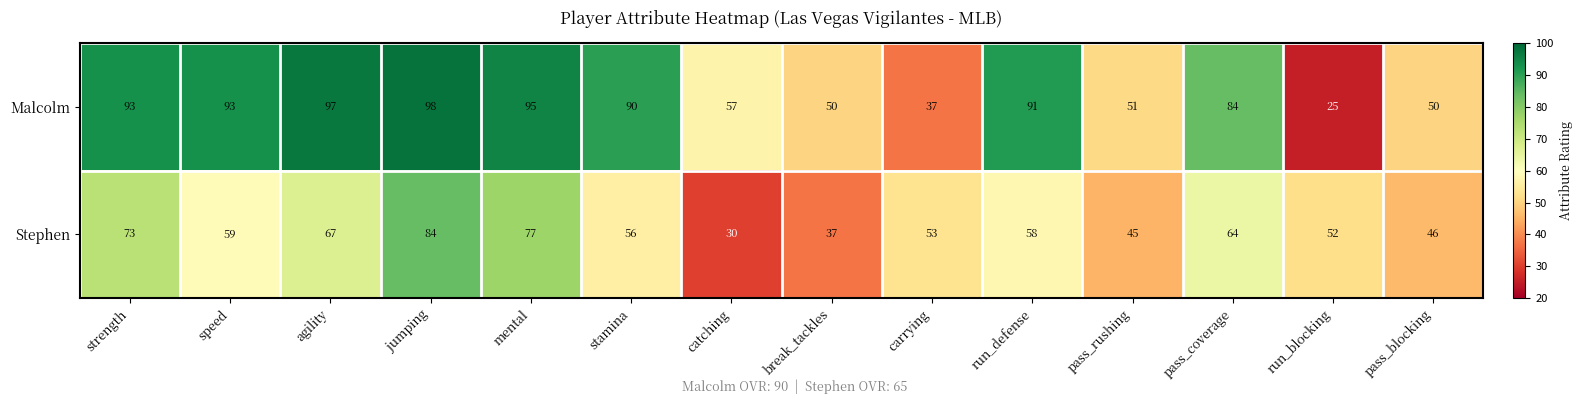

What is the sum of the Malcolm values at mental and speed?

188